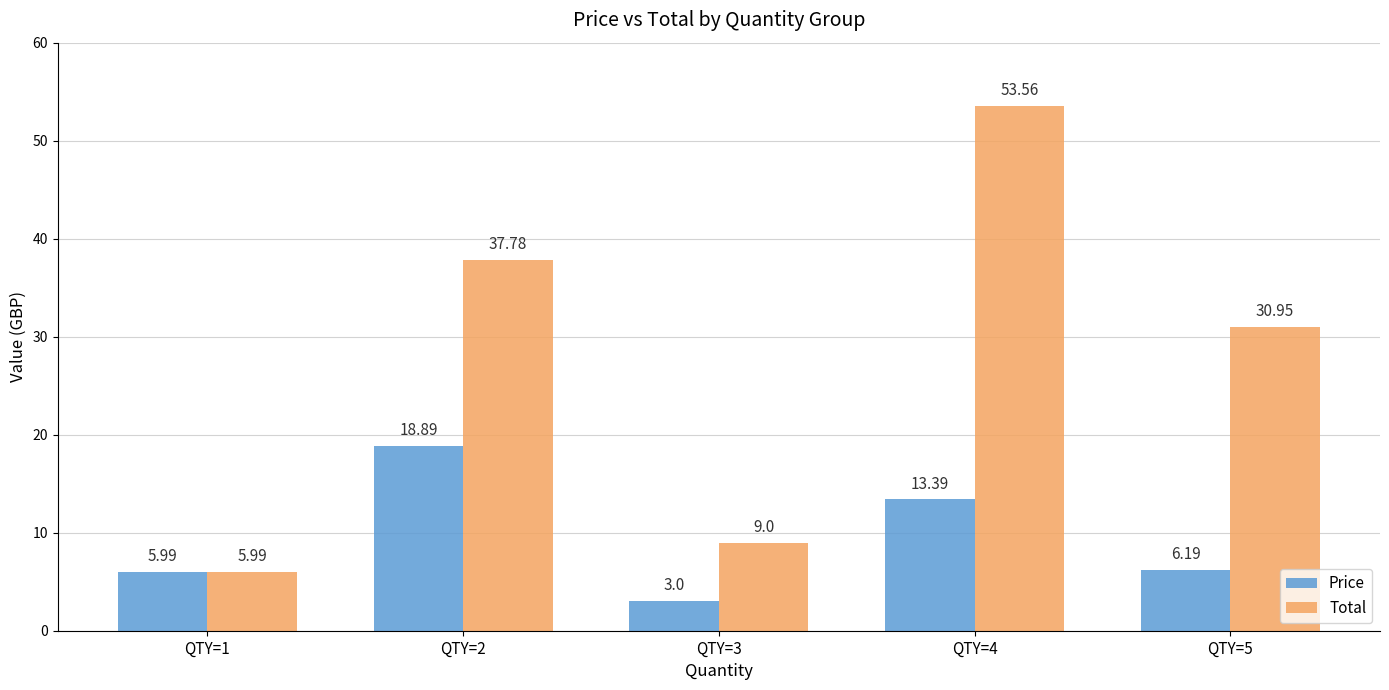

What is the total value across all series at QTY=1?

12.0